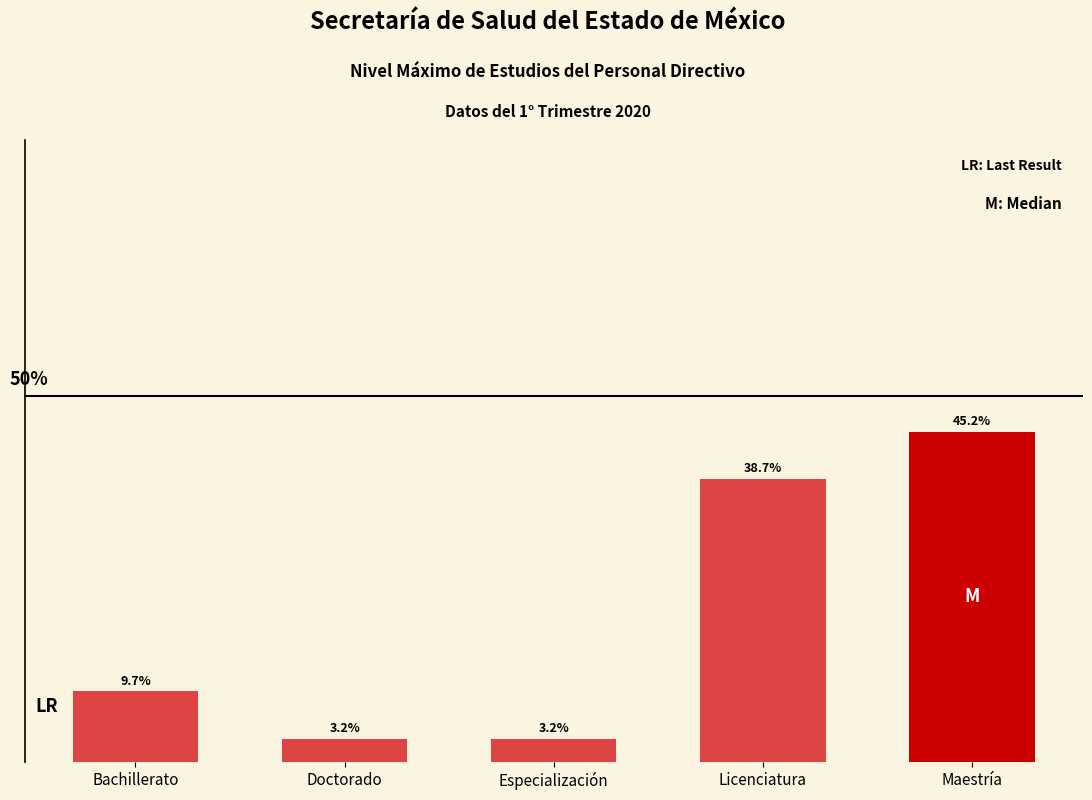

What is the label of the 4th bar from the right?

Doctorado